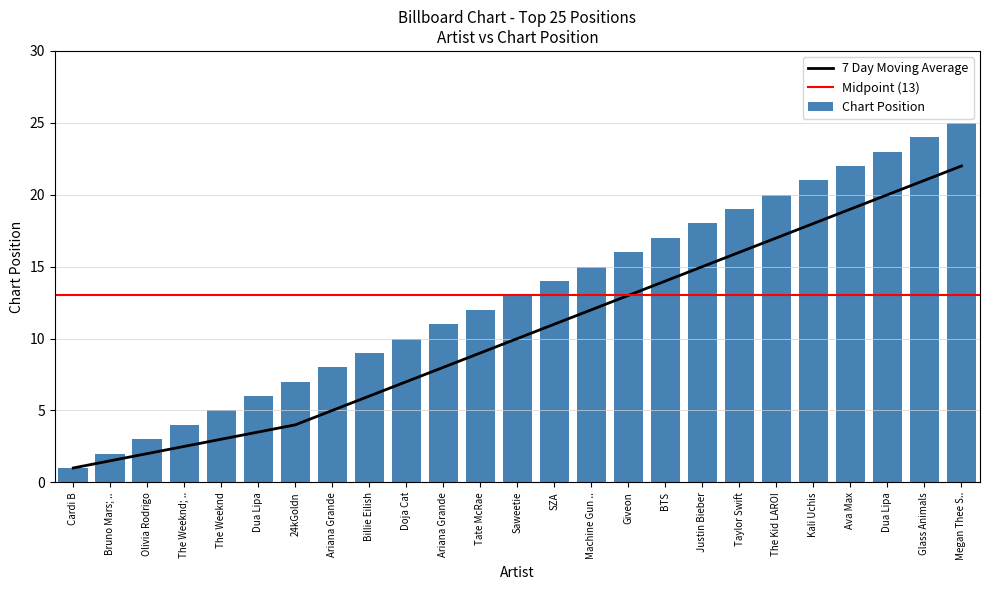

What is the average value?

13